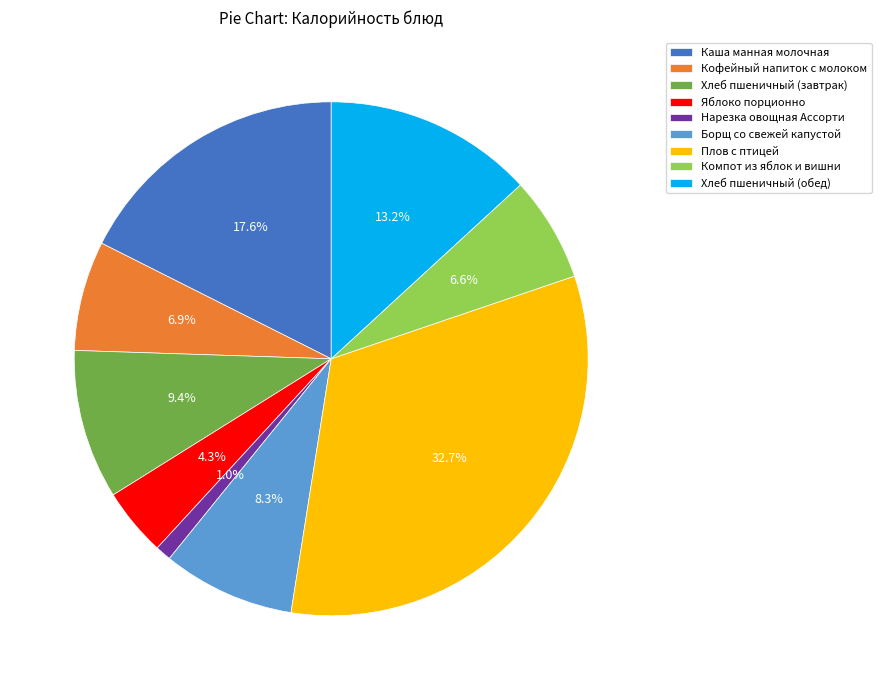

Approximately how many times larger is the value at Яблоко порционно compared to Хлеб пшеничный (завтрак)?

0.5